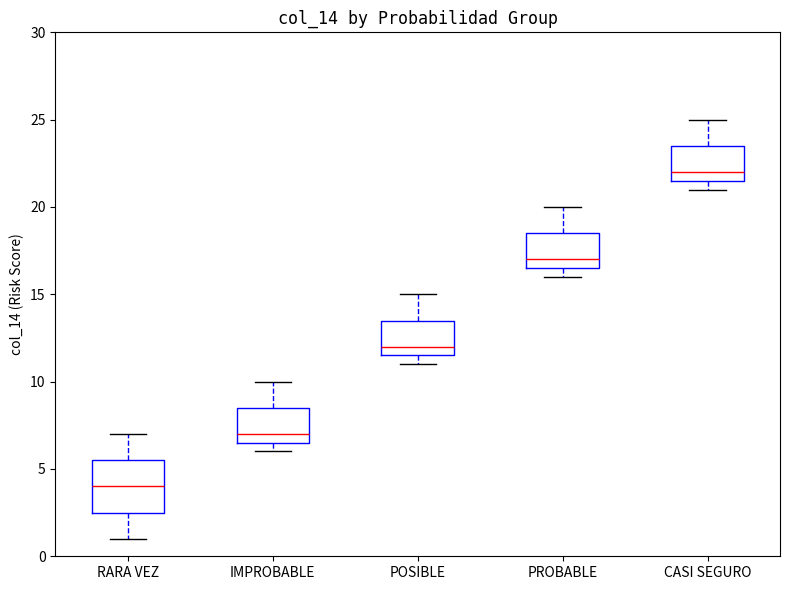

Where does the median line of the box for IMPROBABLE sit on the y-axis? The values are not printed on the chart, so give them approximately, as read against the axis.

7.0